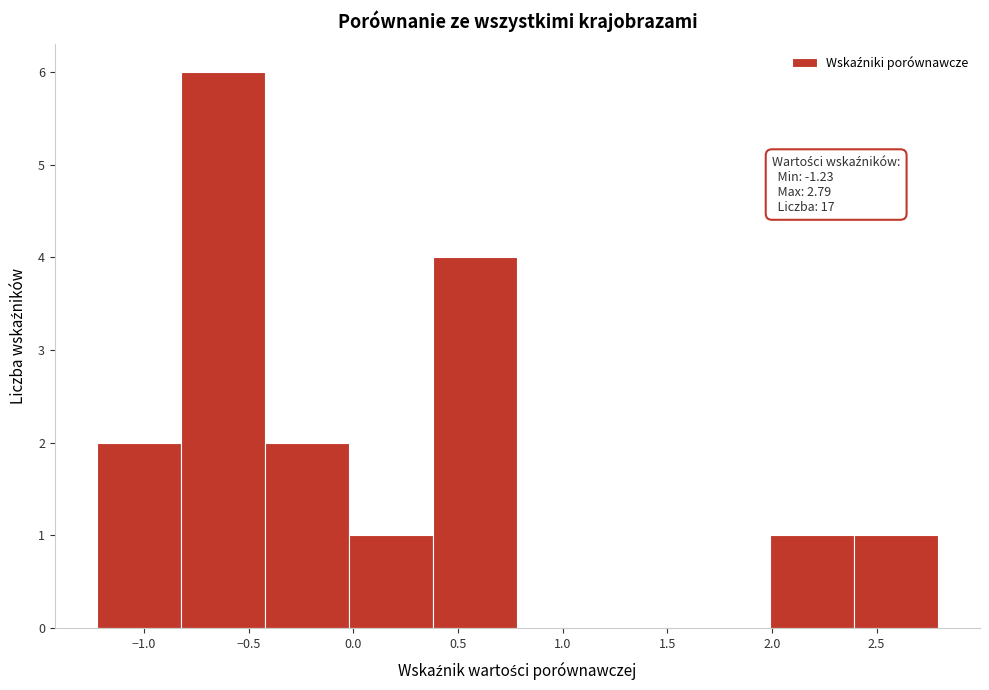

Over which range of the x-axis is the bar tallest?

-0.80 to -0.40